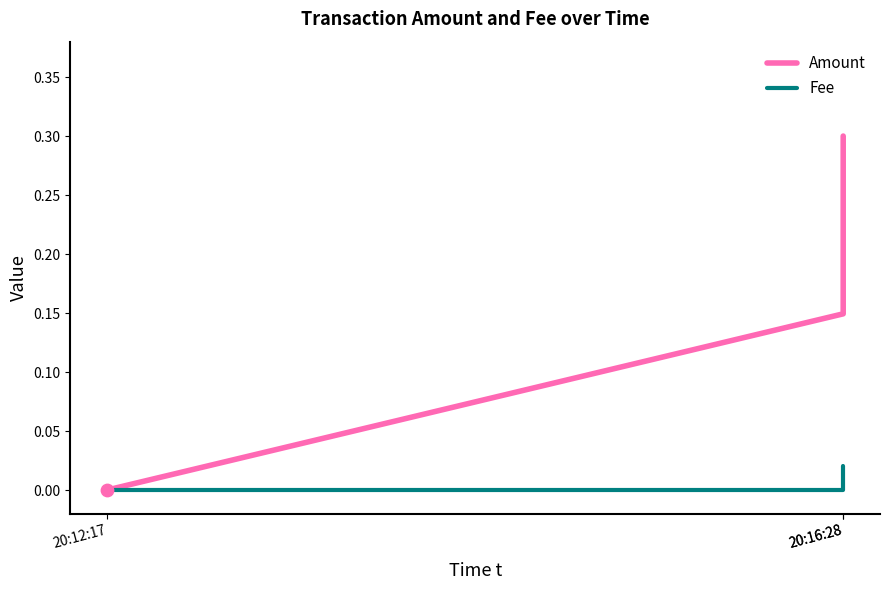

At which category is the sum across all series the highest?

20:16:28